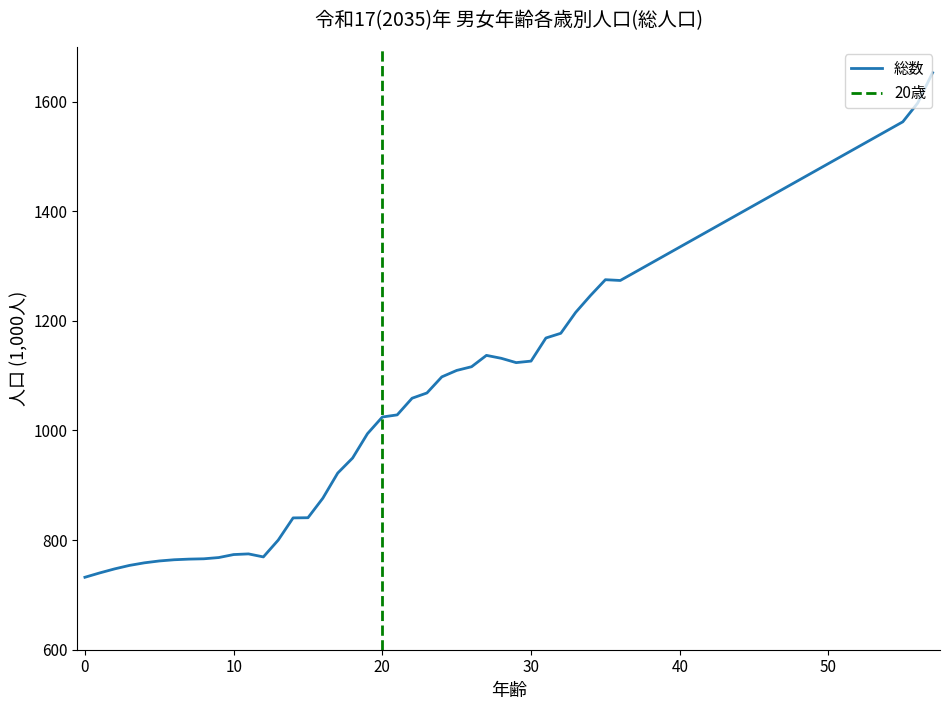

Where does the data first go above 1024?

20